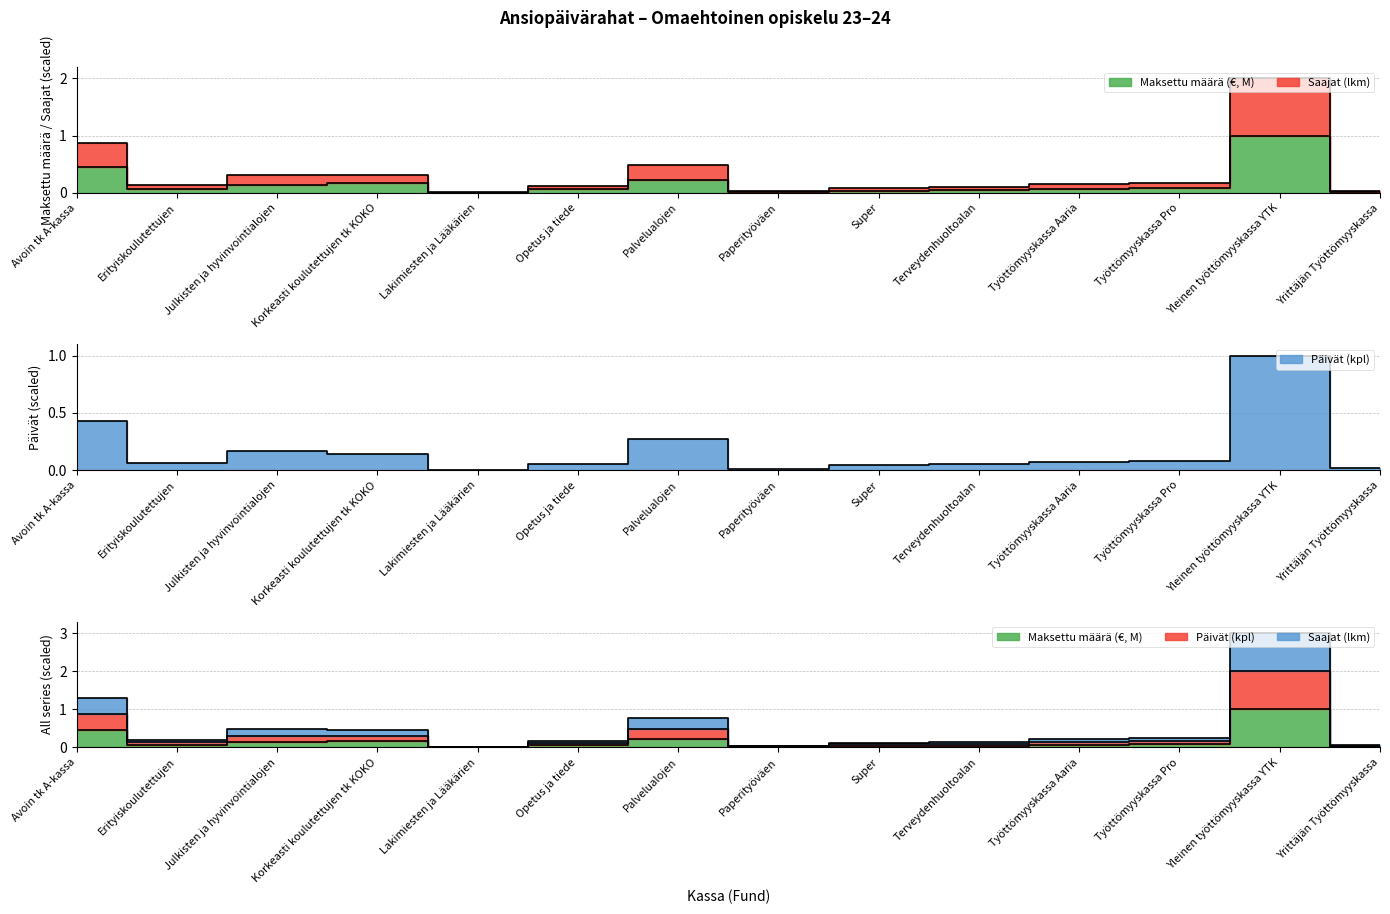

What is the label of the 9th point from the left?

Super